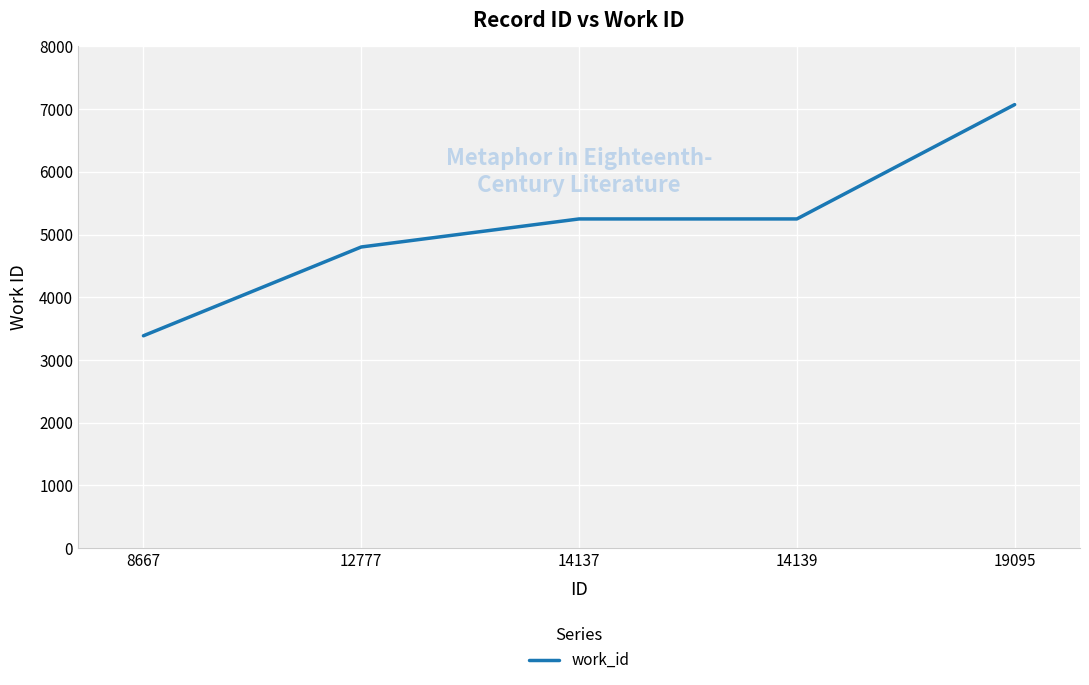

What is the average value?

5151